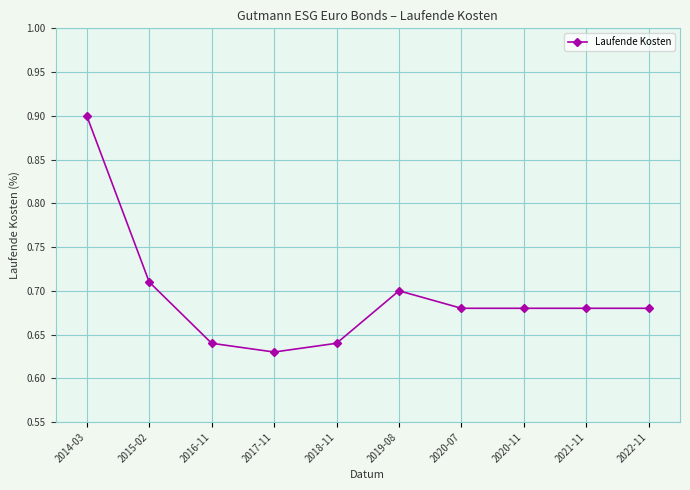

True or false: the data shows 0.4 at 2020-07.

False